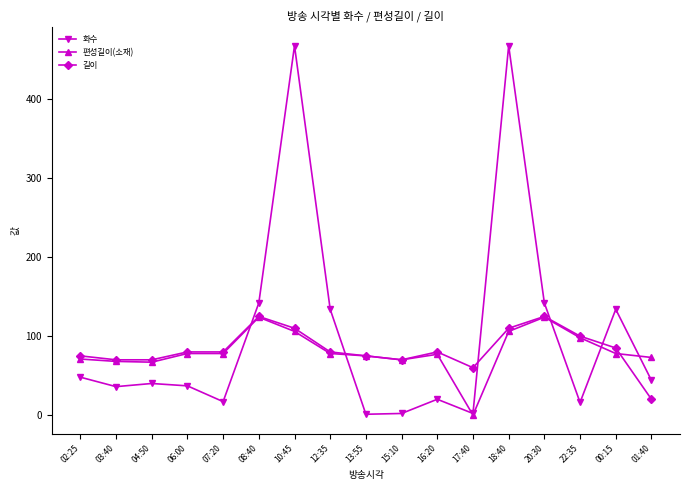

Which series has the widest spread of values?

화수